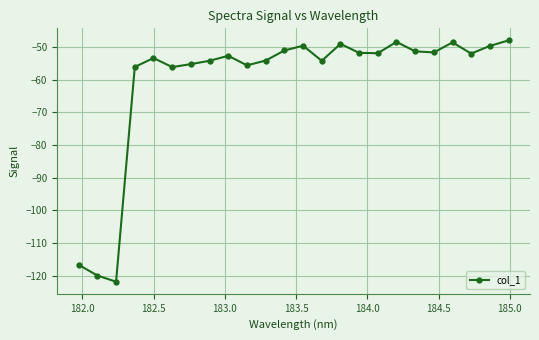

What is the greatest value displayed?

-48.0